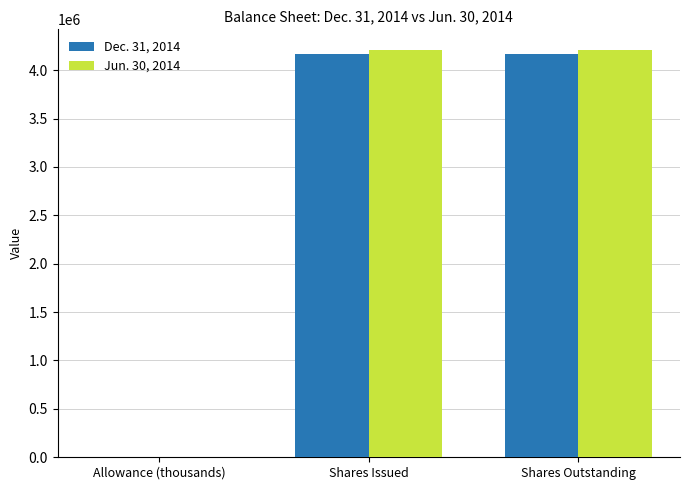

Is the value of Dec. 31, 2014 at Allowance (thousands) greater than the value of Jun. 30, 2014 at Shares Issued?

No